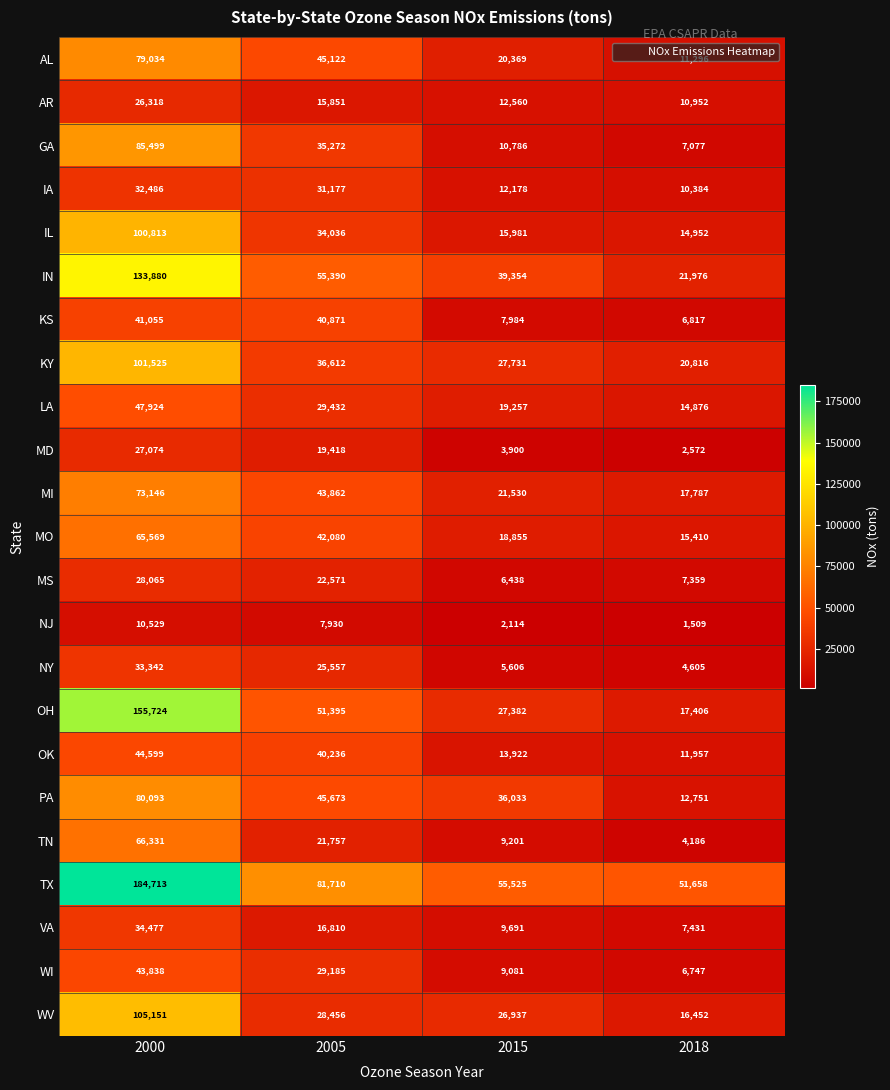

List the series in order of their peak value, lowest first.

NJ, AR, MD, MS, IA, NY, VA, KS, WI, OK, LA, MO, TN, MI, AL, PA, GA, IL, KY, WV, IN, OH, TX